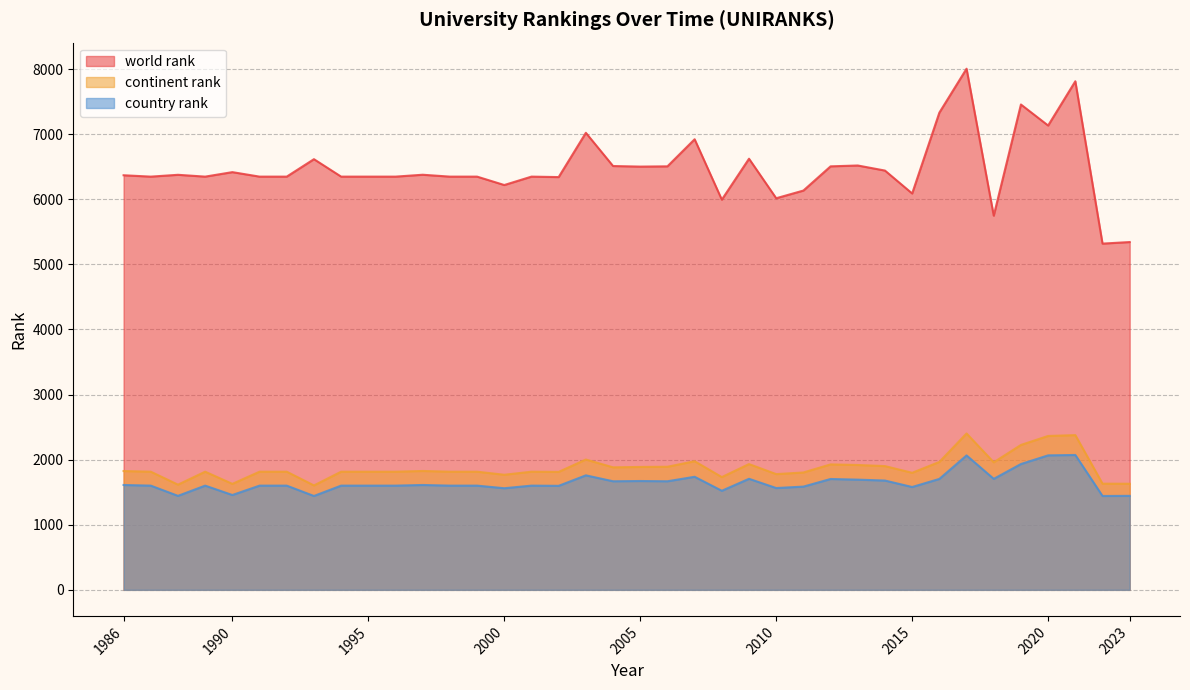

How many data points in continent rank are above 1815?

17